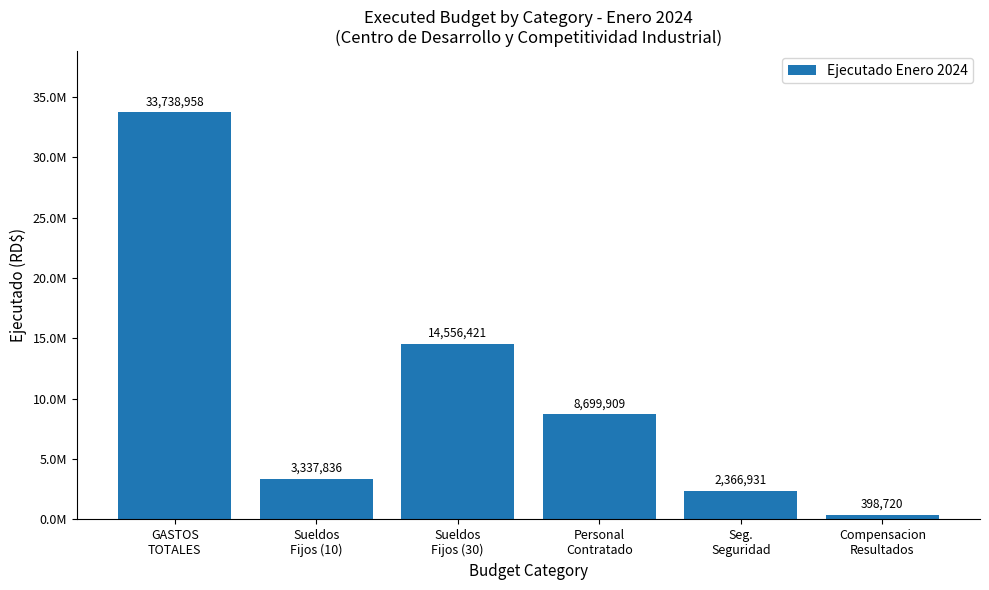

Which has a higher value, GASTOS
TOTALES or Sueldos
Fijos (10)?

GASTOS
TOTALES